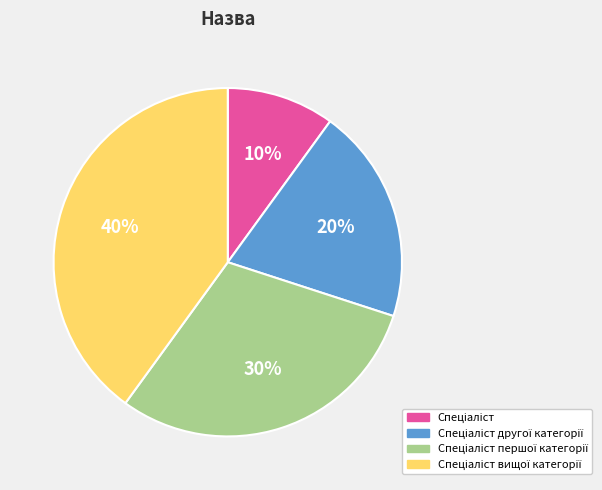

Is there any slice that represents more than half of the pie?

No